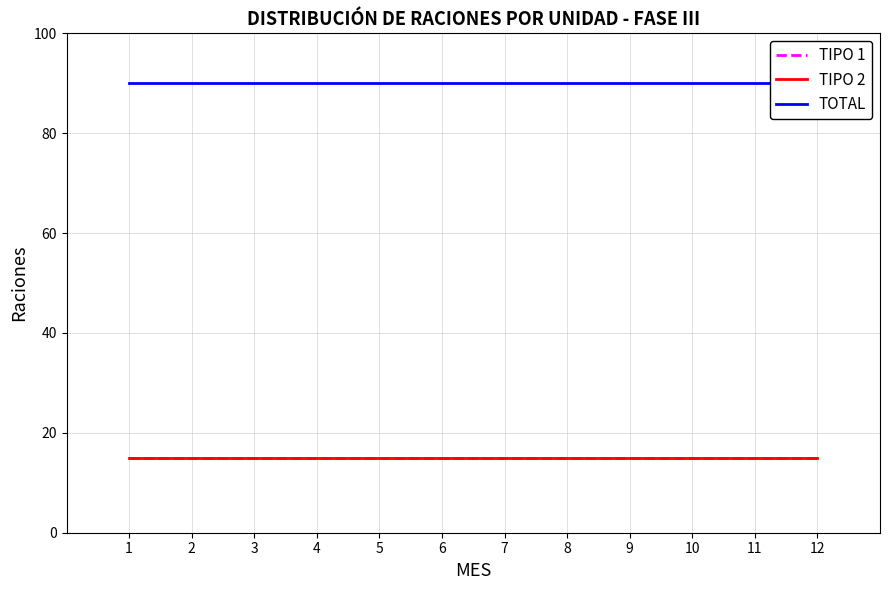

True or false: TIPO 2 and TOTAL intersect in this chart.

False